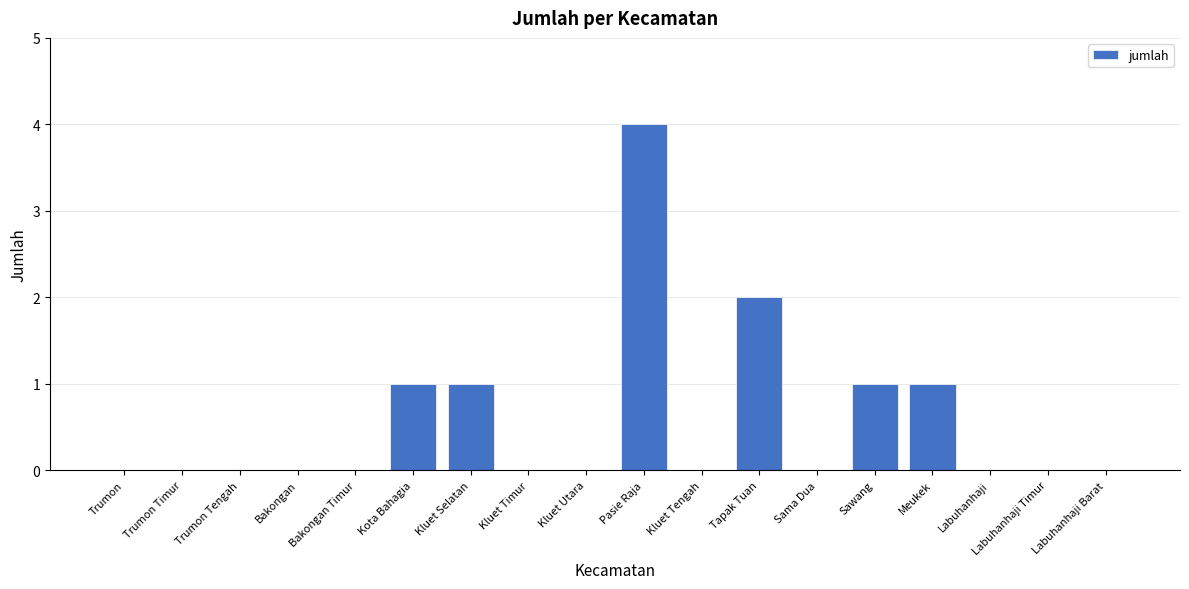

Which category has the highest value across all series?

Pasie Raja